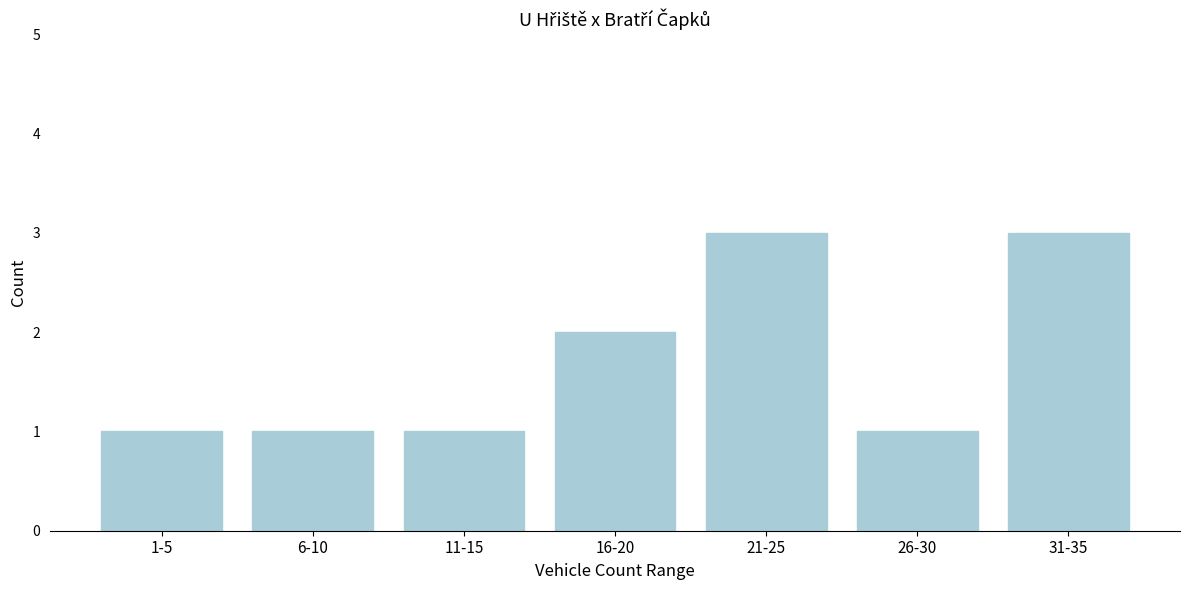

Reading left to right, extract all data points from this chart.

1-5=1	6-10=1	11-15=1	16-20=2	21-25=3	26-30=1	31-35=3